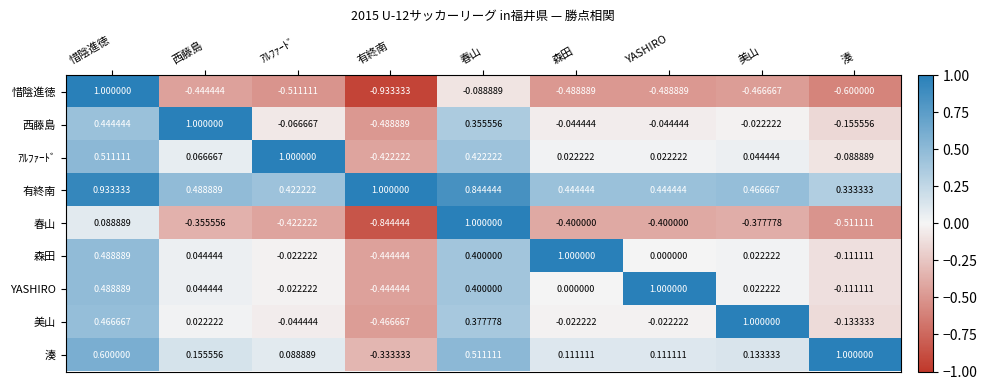

Is the value of ｱﾙﾌｧｰﾄﾞ at 惜陰進徳 greater than the value of 森田 at 春山?

Yes